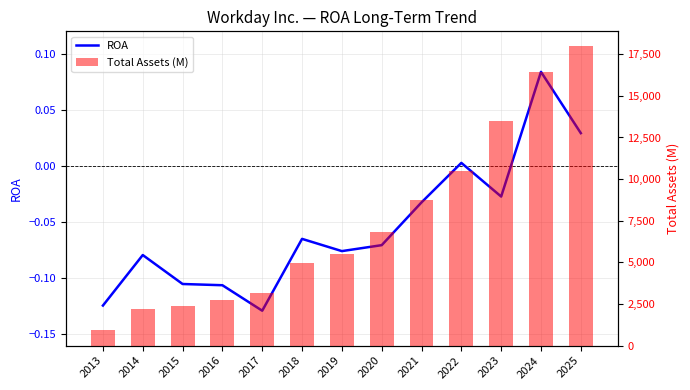

What is the approximate value at 2020?

-0.1